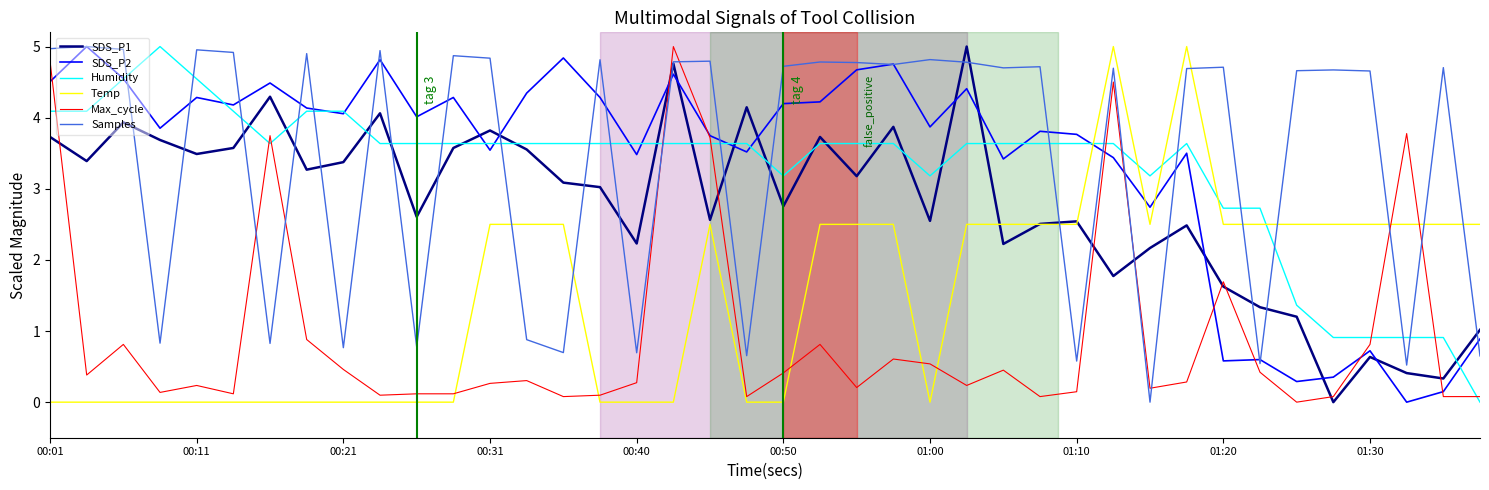

How many lines are shown in the chart?

6